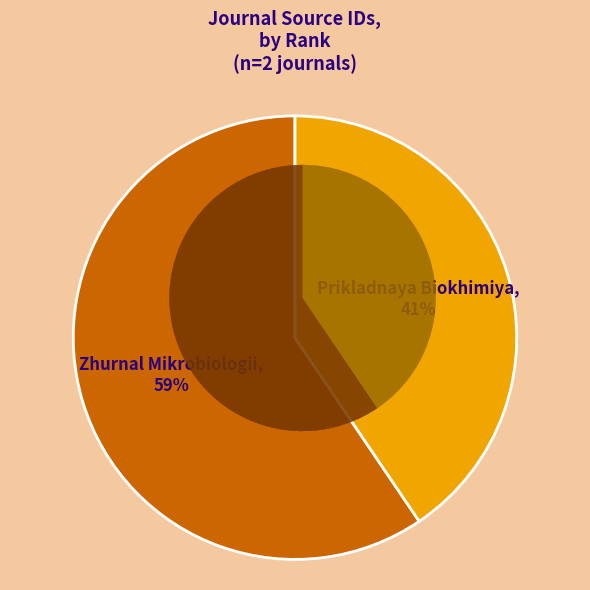

Approximately how many times larger is the value at Zhurnal Mikrobiologii (Rank 2) compared to Prikladnaya Biokhimiya (Rank 1)?

1.5